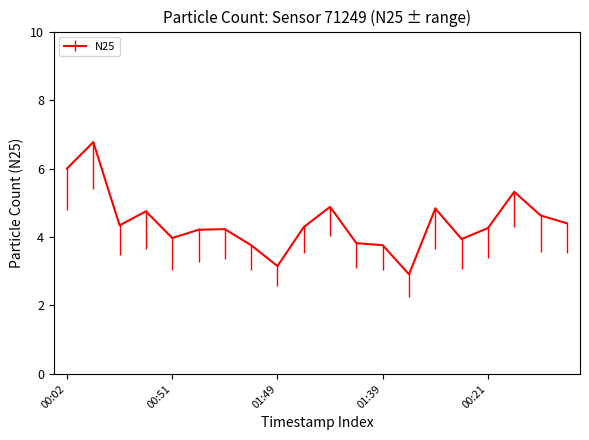

What is the maximum value shown in the chart?

6.8